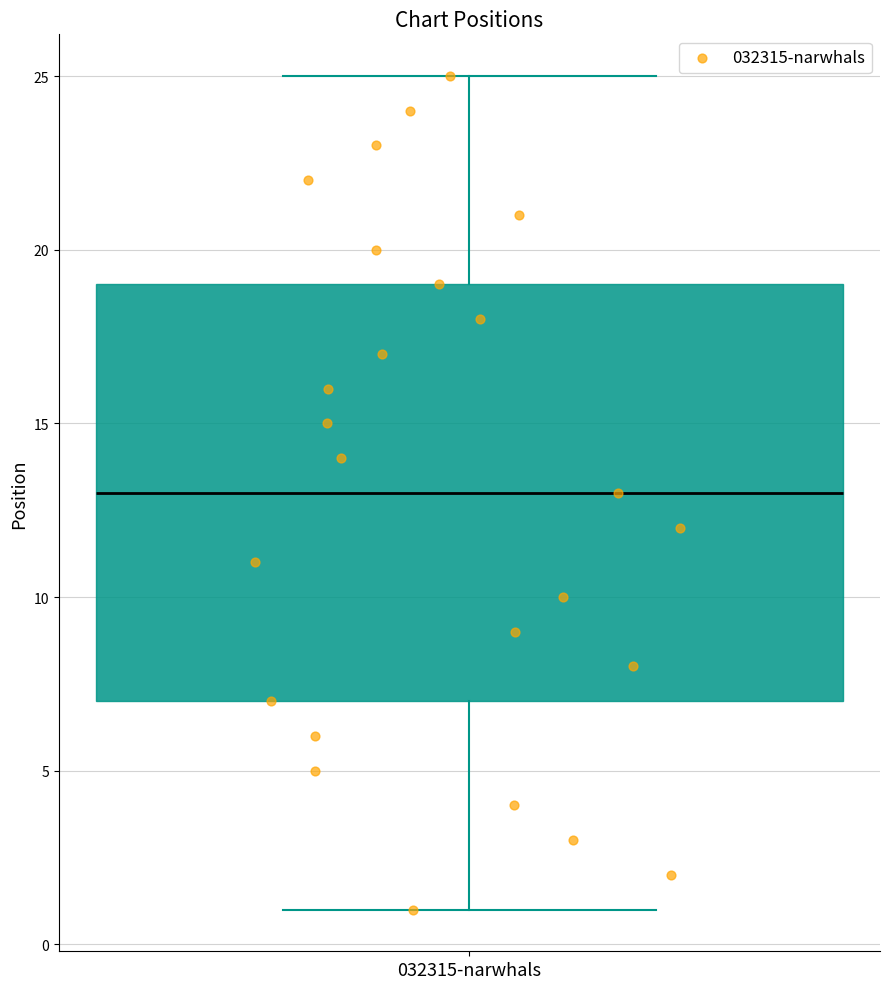

Transcribe this box plot: give where the median line is, the range the box spans, and where the two whiskers end, as read against the y-axis. The values are not printed on the chart, so give them approximately, as read against the axis.

median 13, box 7 to 19, whiskers 1 to 25